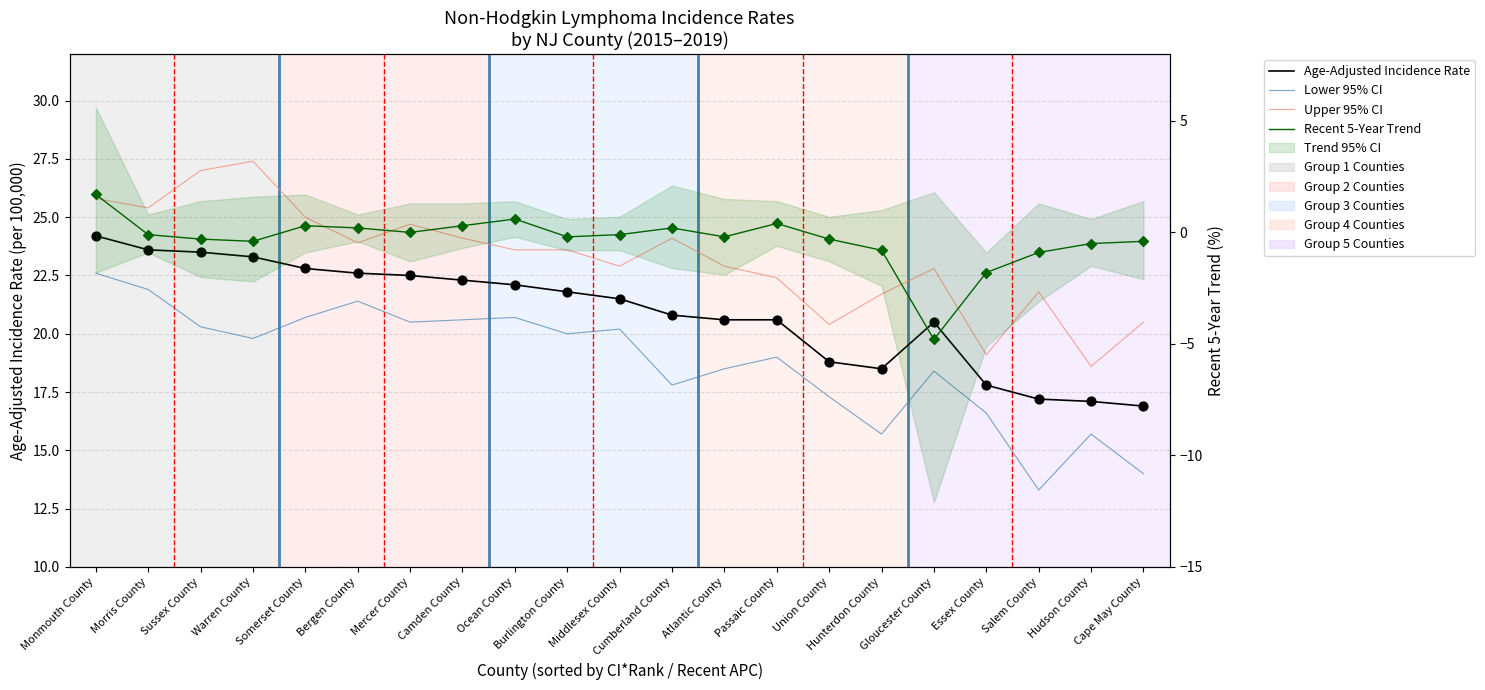

What is the total value across all series at Cape May County?

51.0